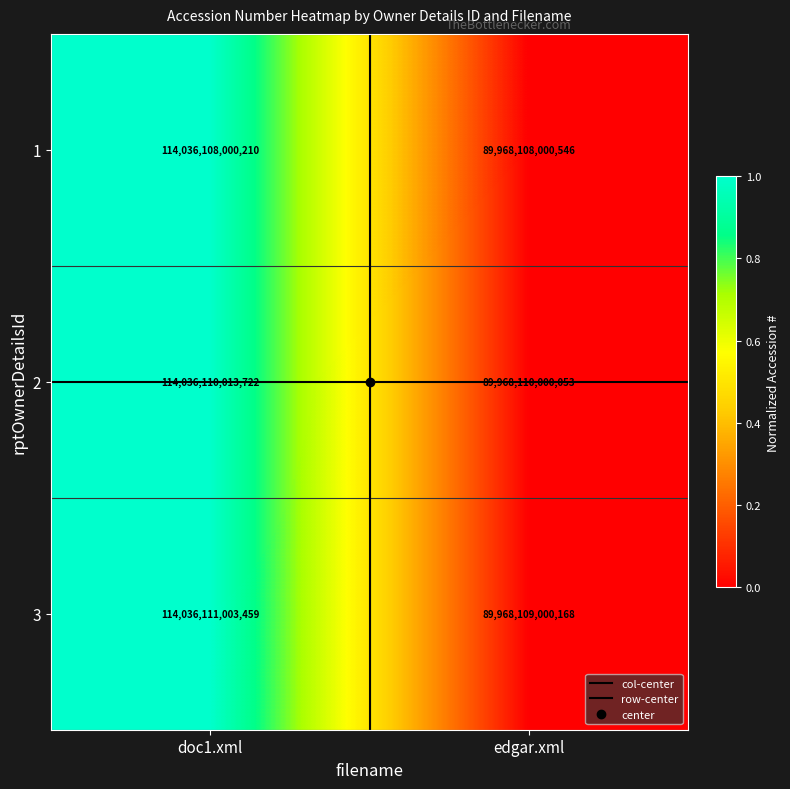

Is it true that 1 equals 59275256267029 at edgar.xml?

False